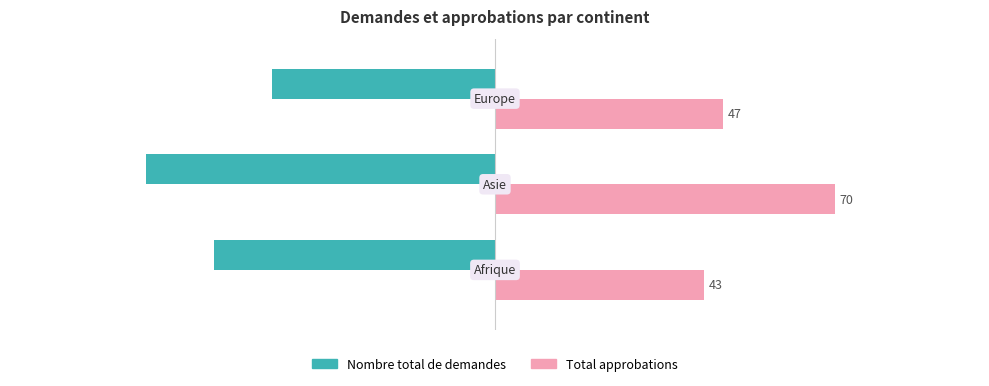

Which series has the largest total across all categories?

Total approbations